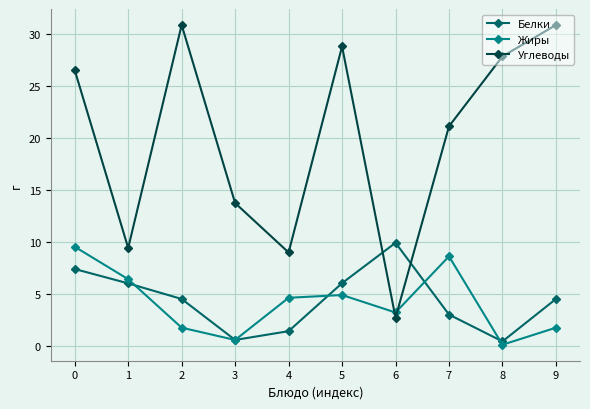

Count the number of categories in the chart.

10